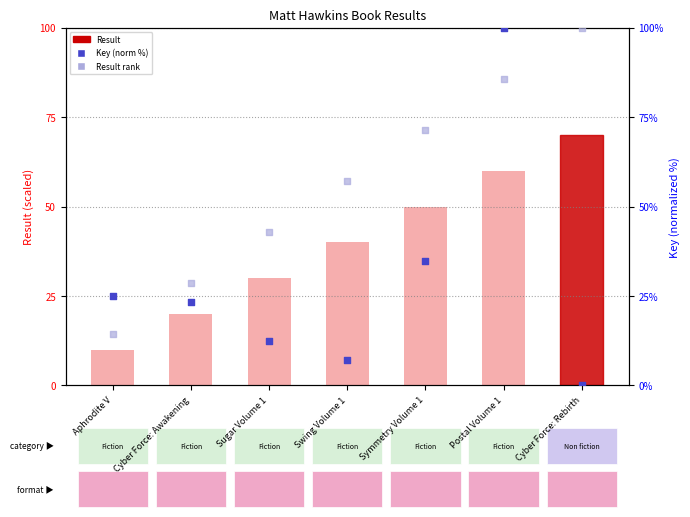

At how many categories does at least one series exceed 43?

4